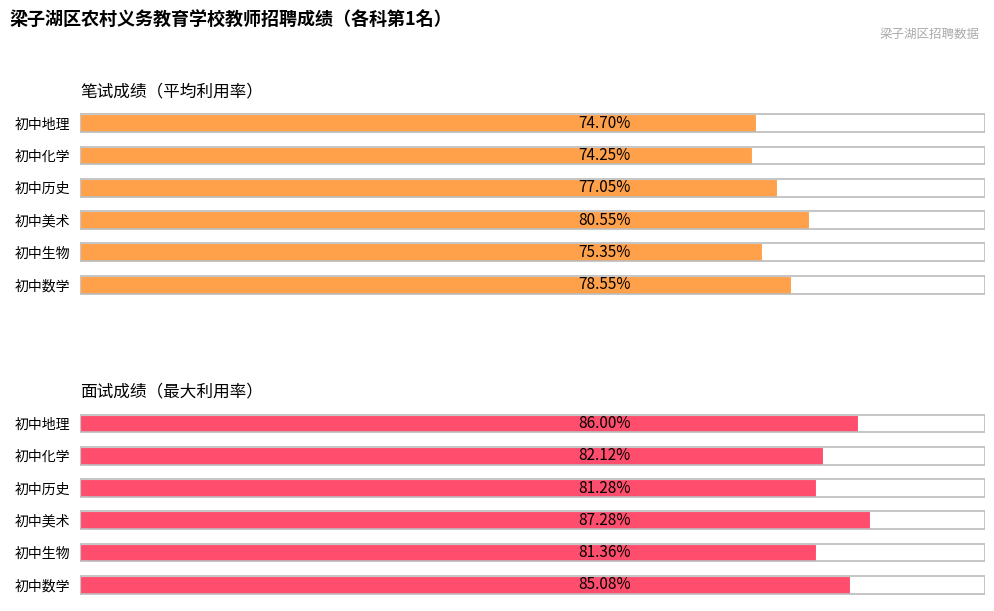

What is the difference between the 笔试成绩（平均利用率） values at 初中美术 and 初中化学?

6.3